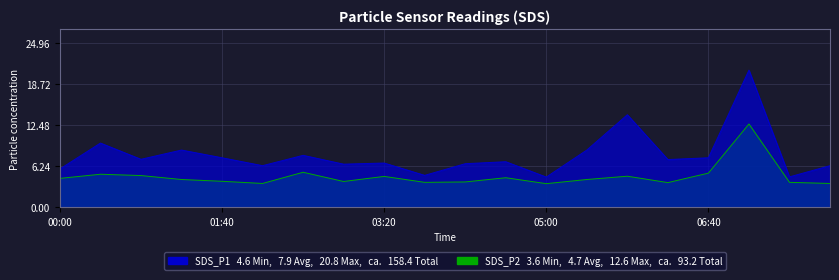

True or false: SDS_P2 and SDS_P1 cross at least once.

False